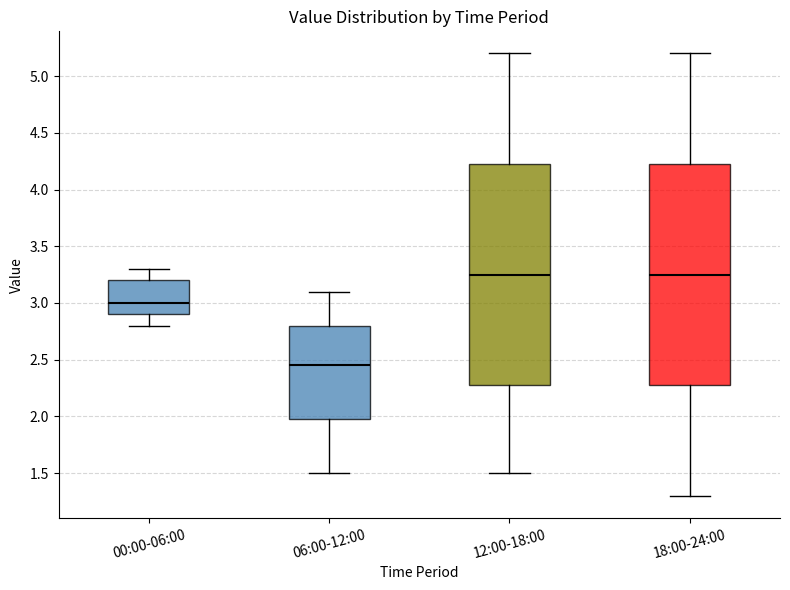

Where is the upper edge of the box for 18:00-24:00 on the y-axis? The values are not printed on the chart, so give them approximately, as read against the axis.

4.25